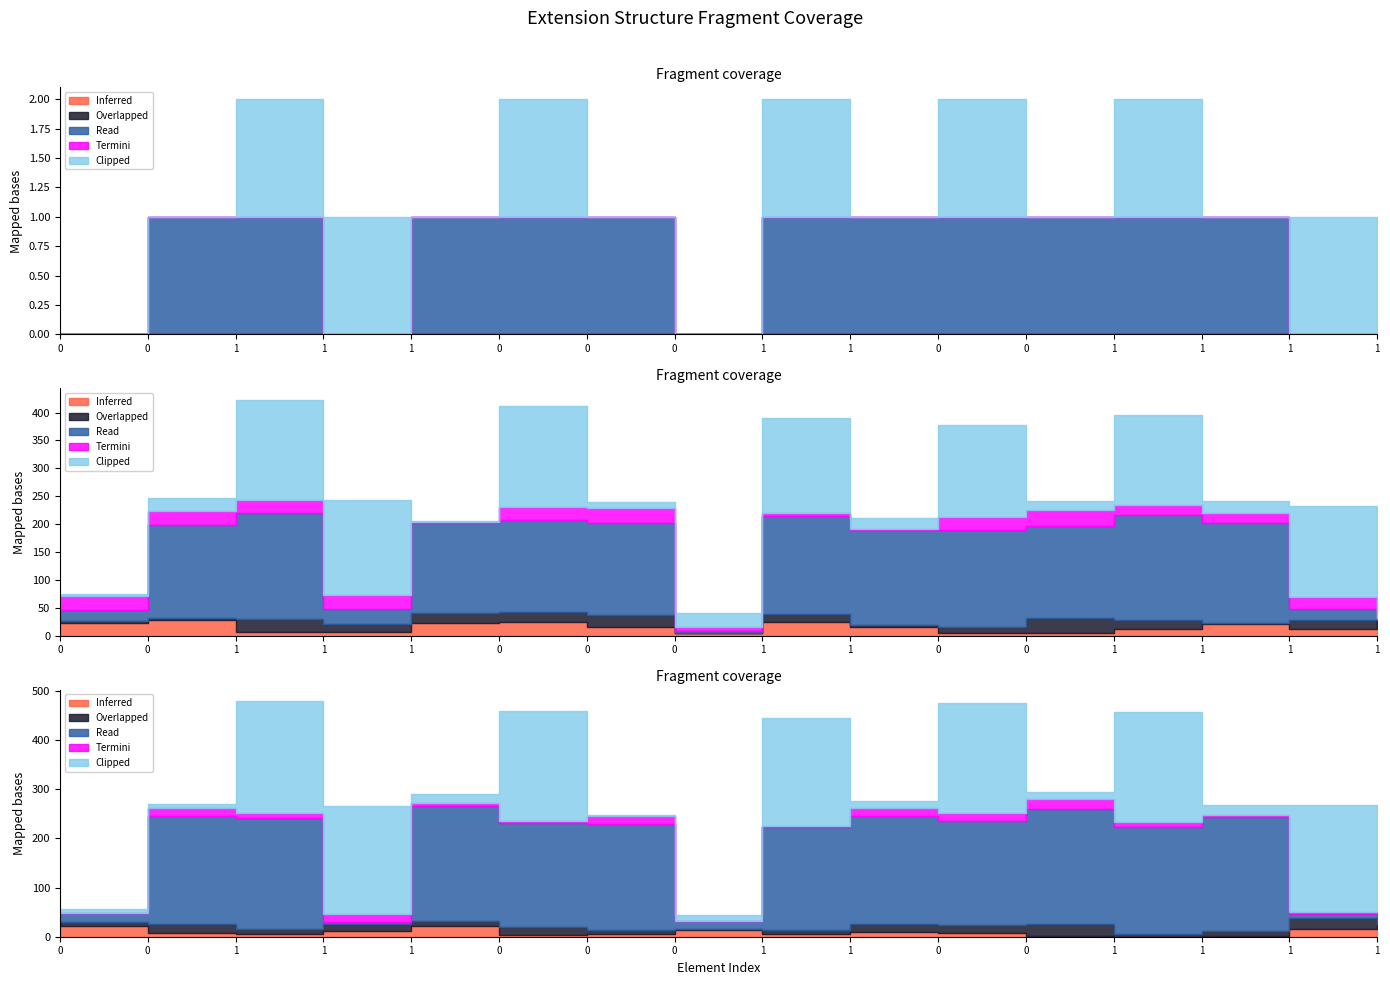

List the labels in order of Read value, largest first.

0, 1, 1, 0, 0, 1, 1, 0, 0, 1, 1, 0, 1, 0, 1, 1